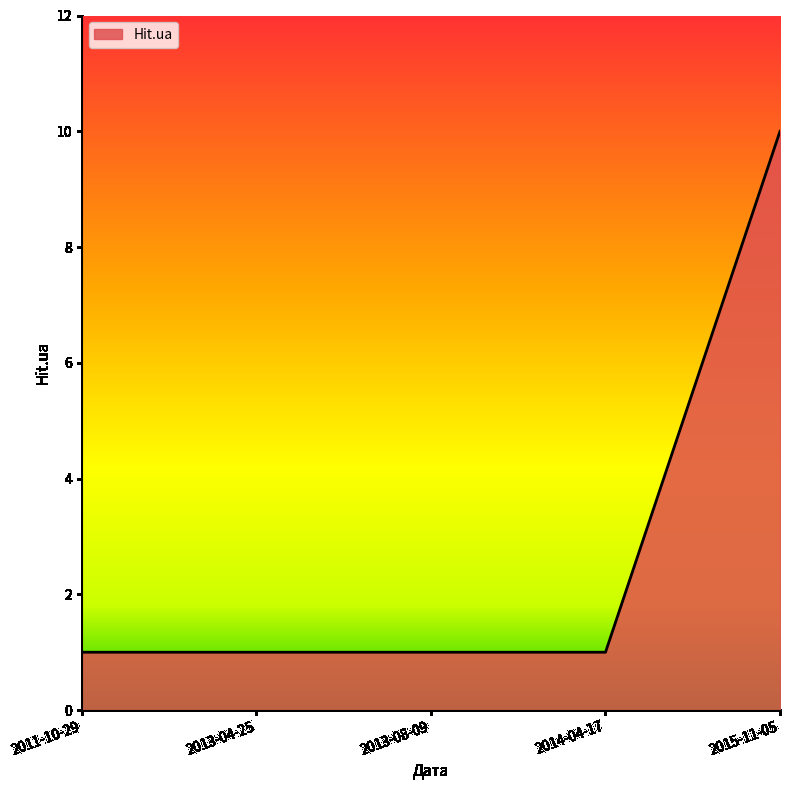

What is the difference between the maximum and minimum values?

9